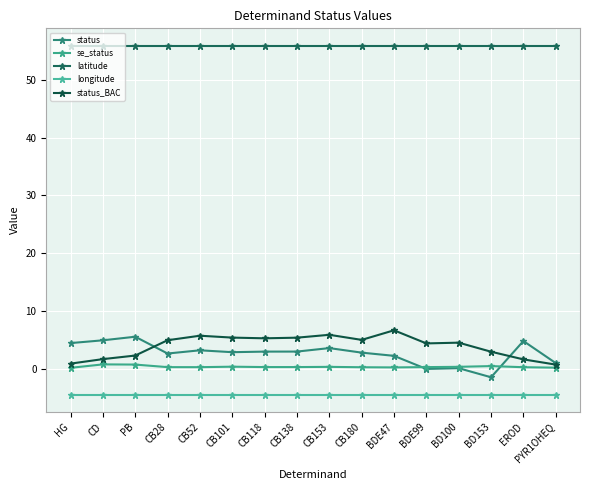

The status_BAC series shows 5.0 at CB180. True or false?

True